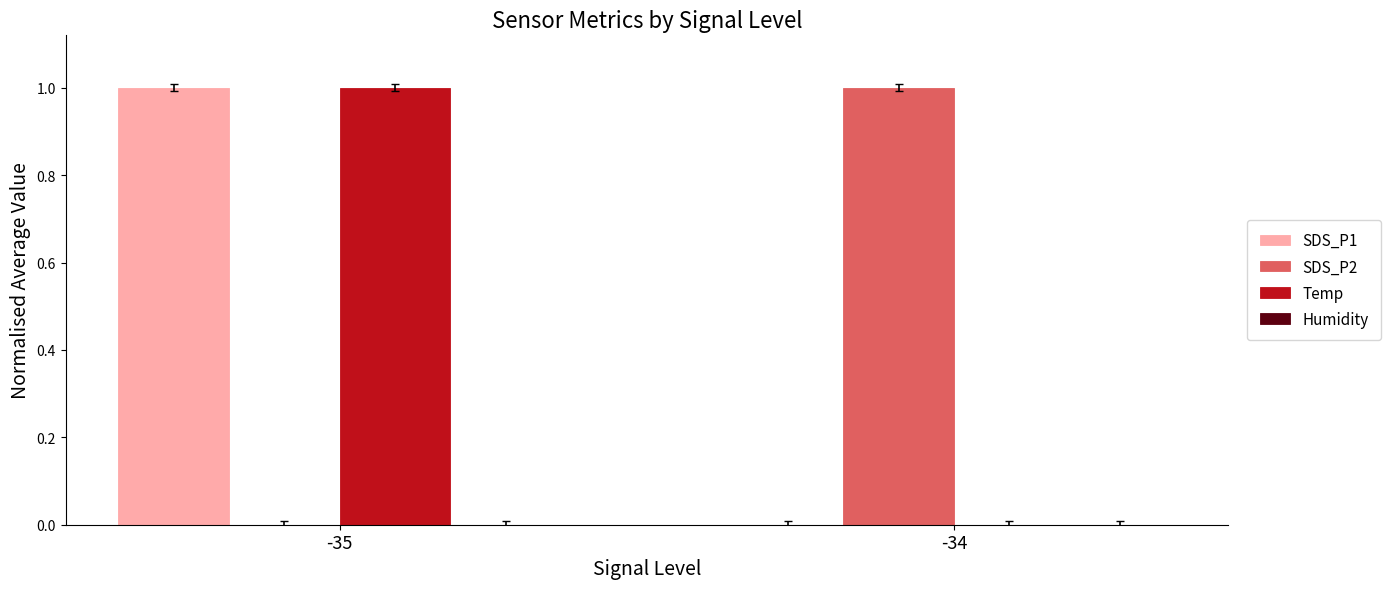

At which category is the sum across all series the highest?

-35